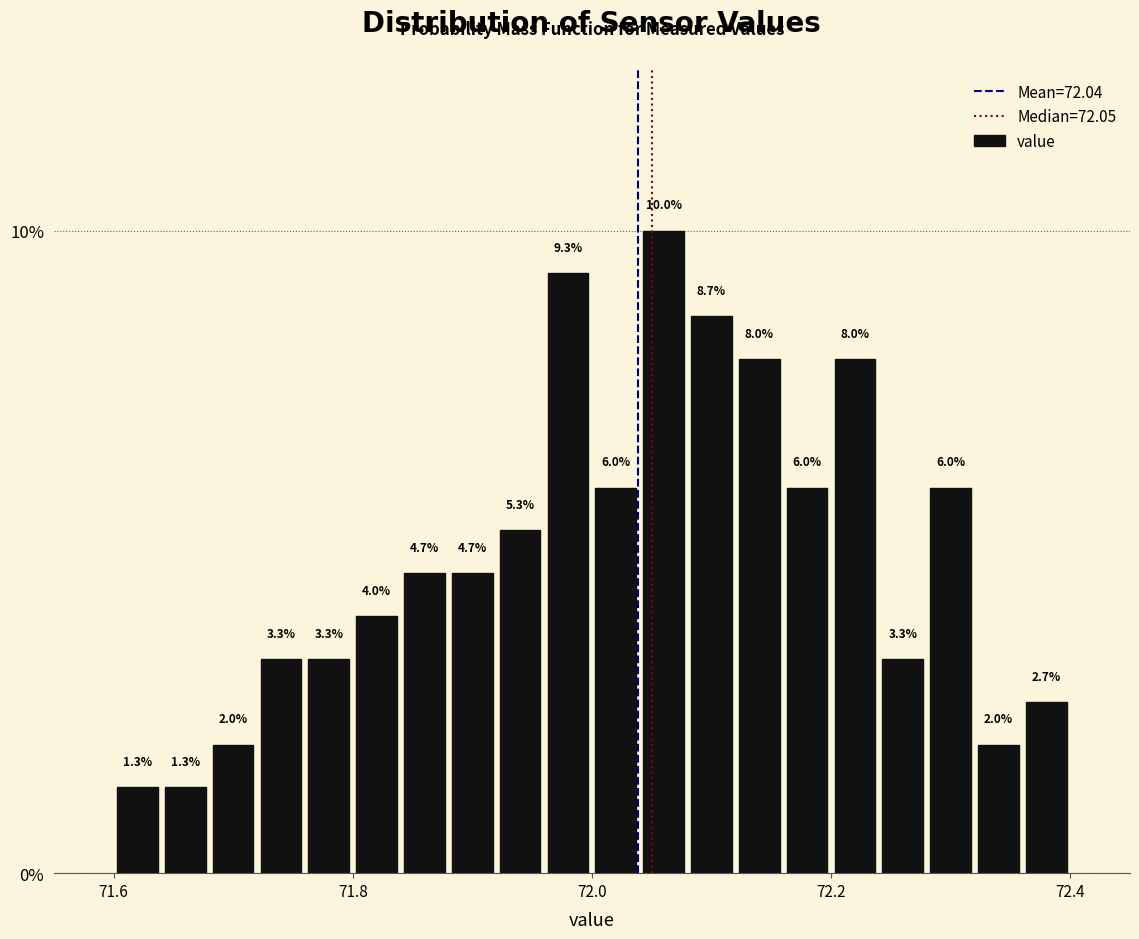

Read against the x-axis, roughly where is the centre of the tallest bar?

72.06